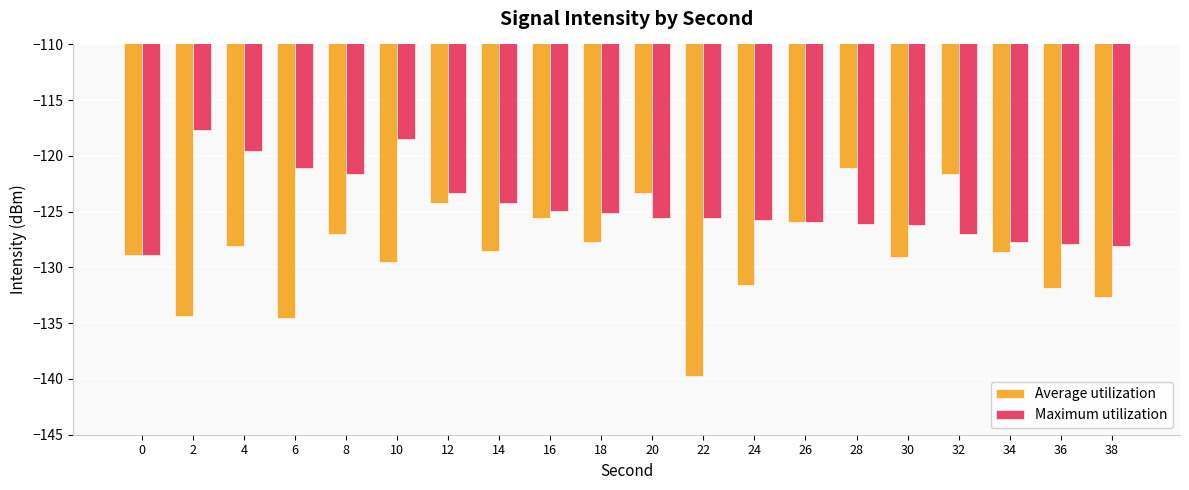

The value of Maximum utilization at 14 is -124.2. True or false?

True